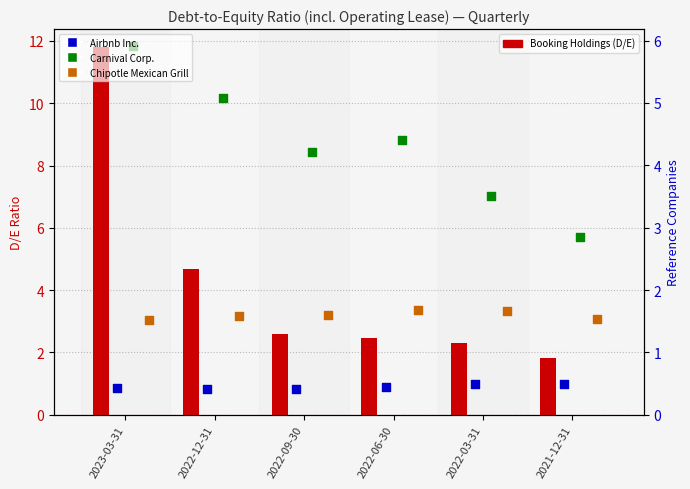

Is the value of Chipotle Mexican Grill at 2021-12-31 greater than the value of Airbnb Inc. at 2022-12-31?

Yes